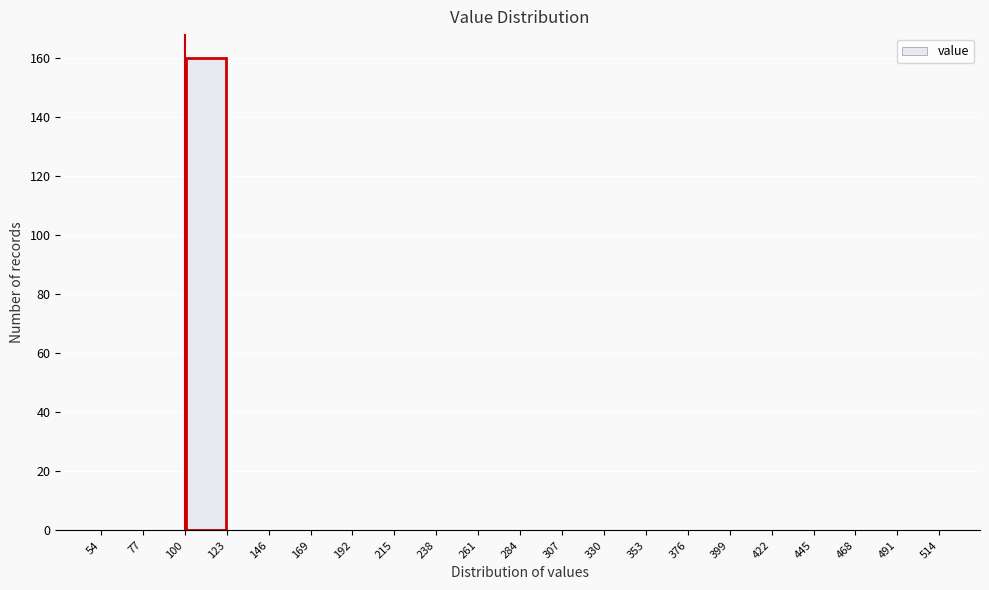

How tall is the bar that spans 100 to 123 on the x-axis? The values are not printed on the chart, so give them approximately, as read against the axis.

160